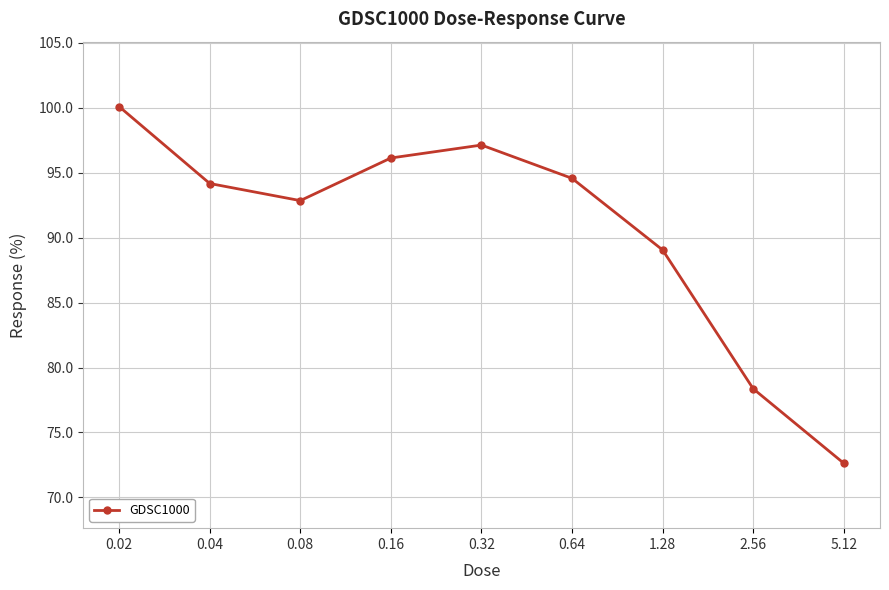

Which category has the highest value across all series?

0.02